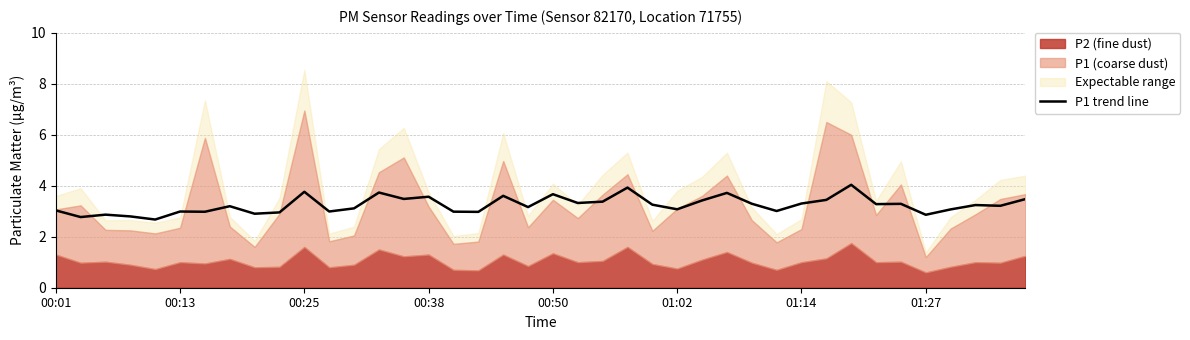

True or false: P1 trend line has a value of 5.5 at 00:38.

False